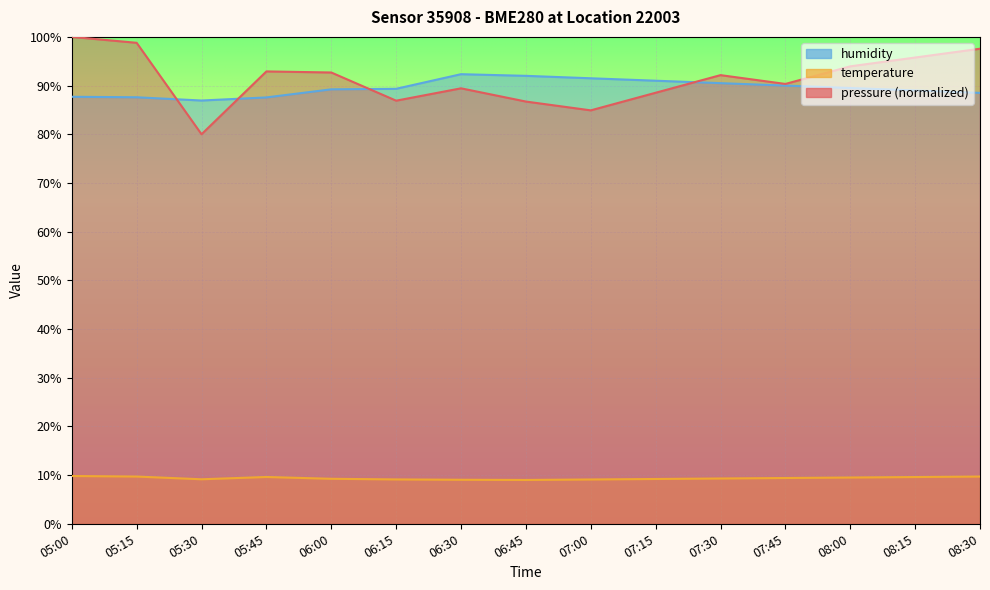

What is the label of the 2nd point from the right?

08:15